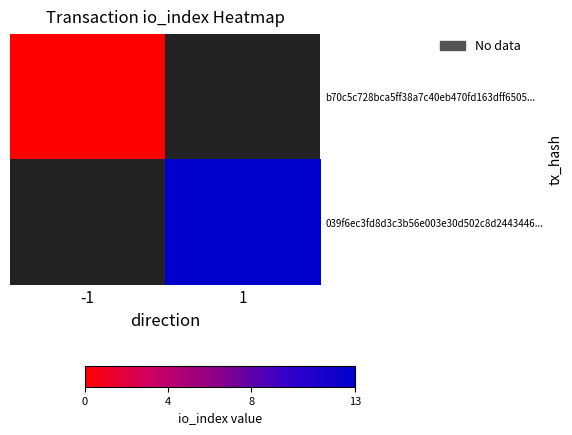

How many series are shown in this chart?

2